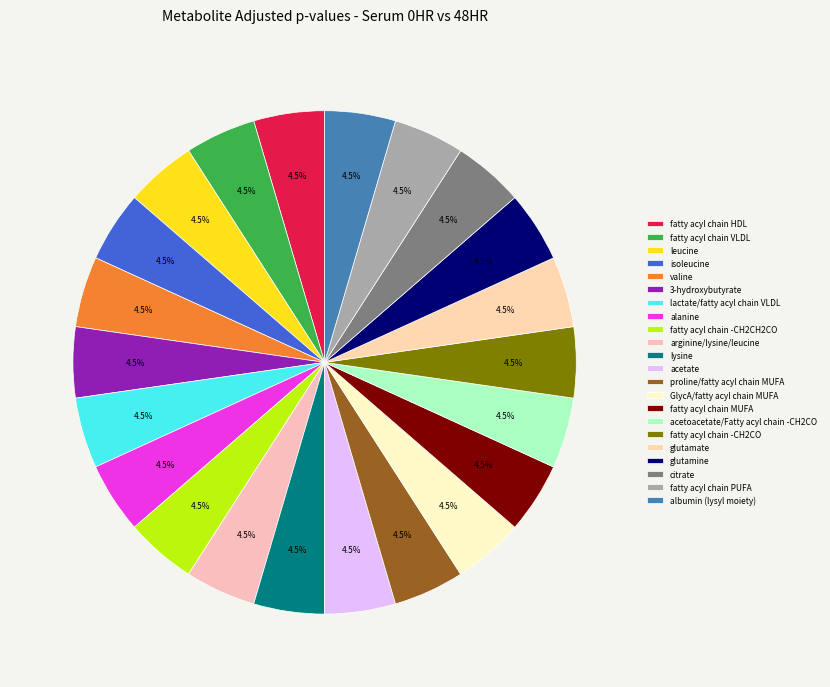

How many segments does this pie chart have?

22